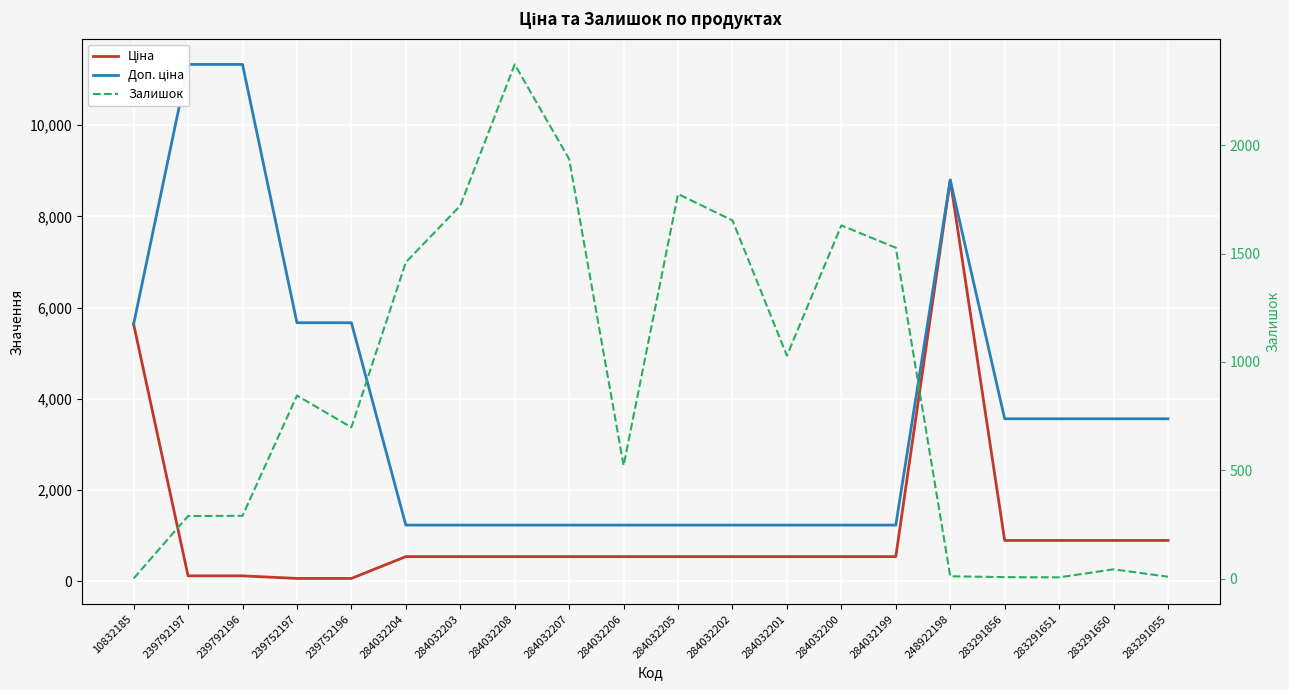

What is the smallest value displayed?

1.0